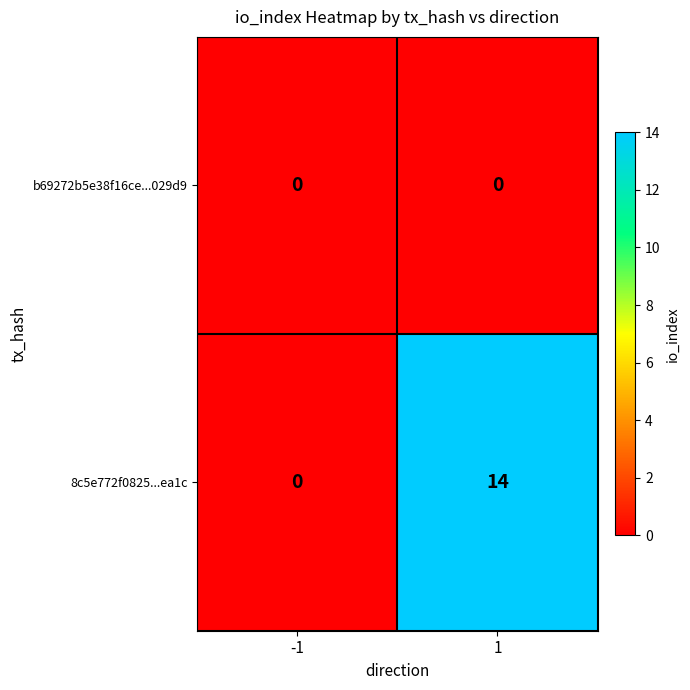

Rank the series by their average value, from highest to lowest.

8c5e772f0825...ea1c, b69272b5e38f16ce...029d9